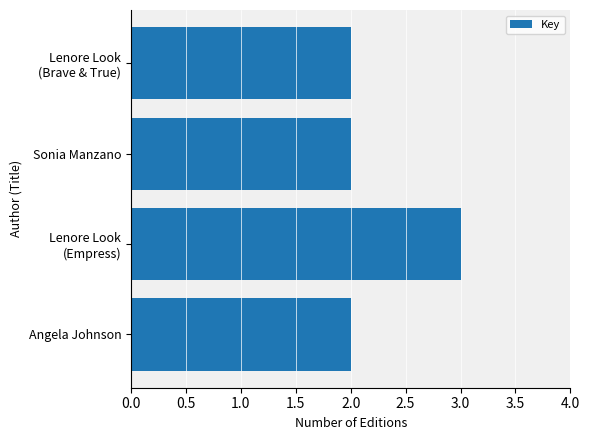

What is the sum of all values?

9